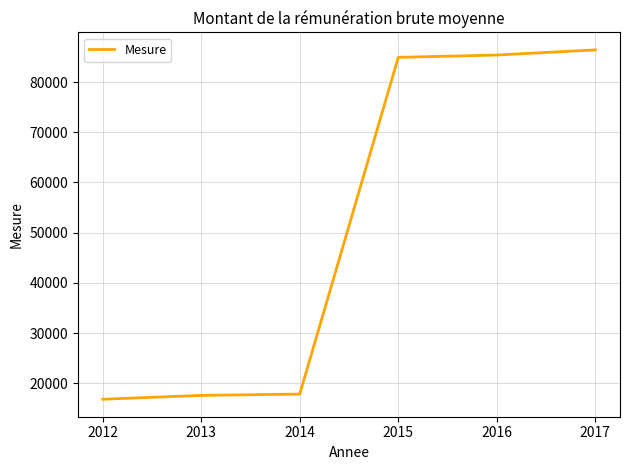

What value does the data have at 2014?

17849